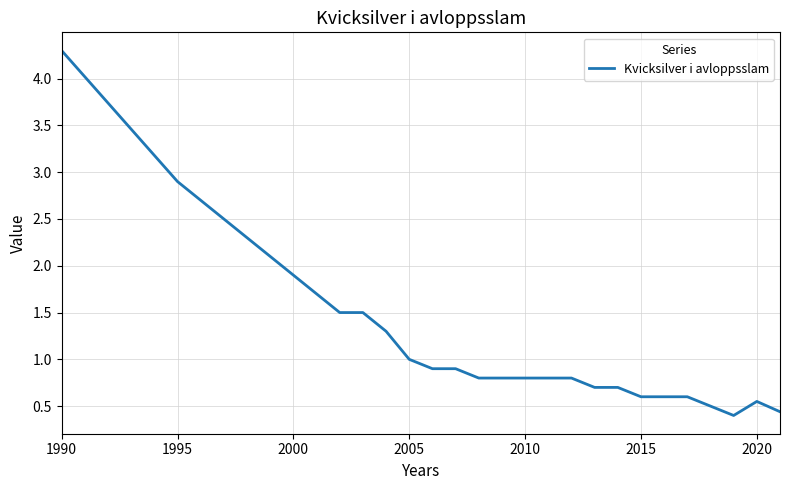

How many distinct data groups are displayed?

1